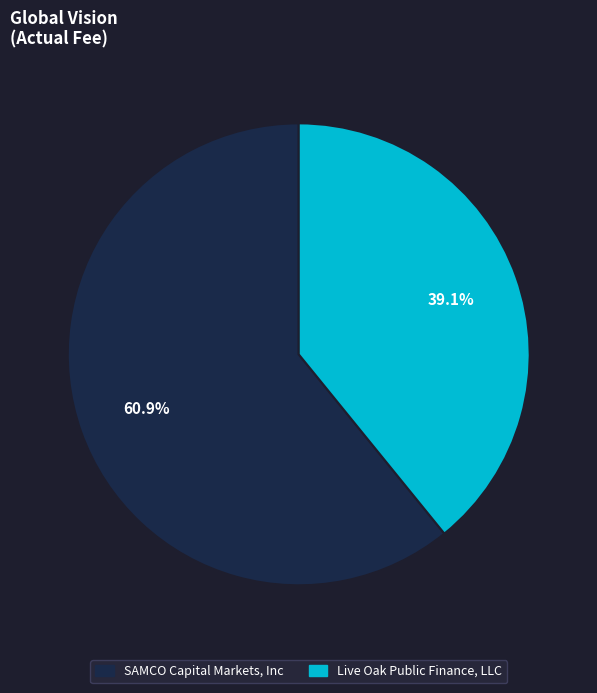

Which category accounts for the majority?

SAMCO Capital Markets, Inc